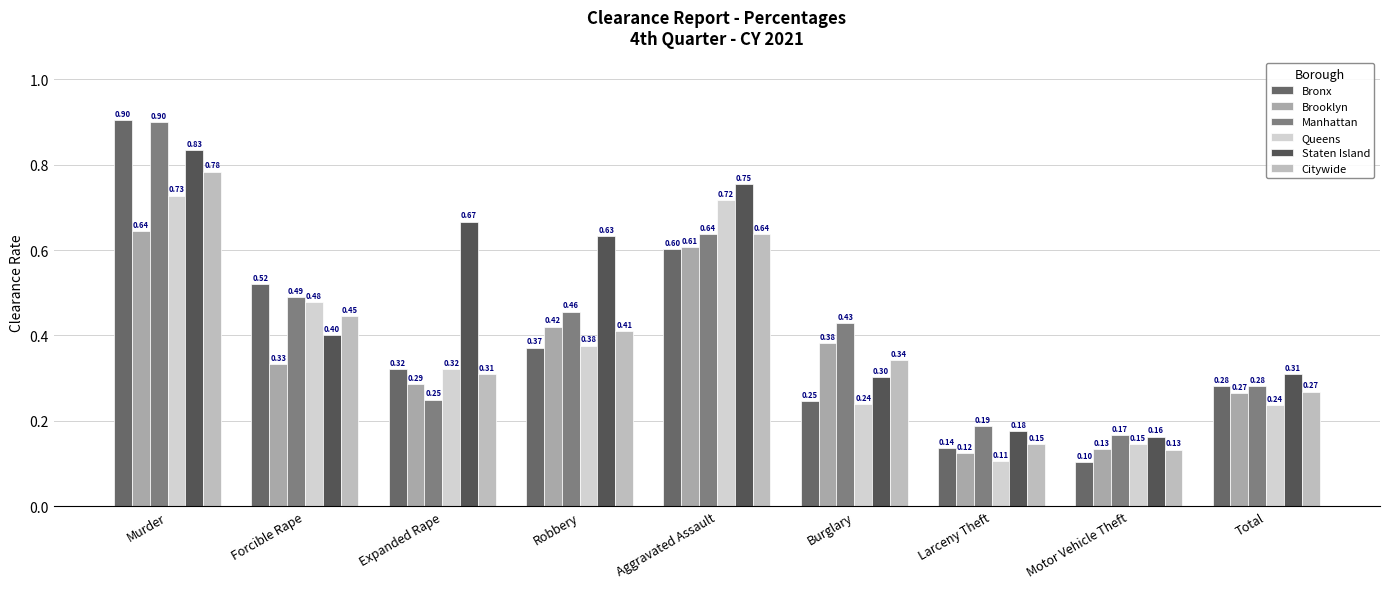

What is the label of the 9th bar from the right?

Murder